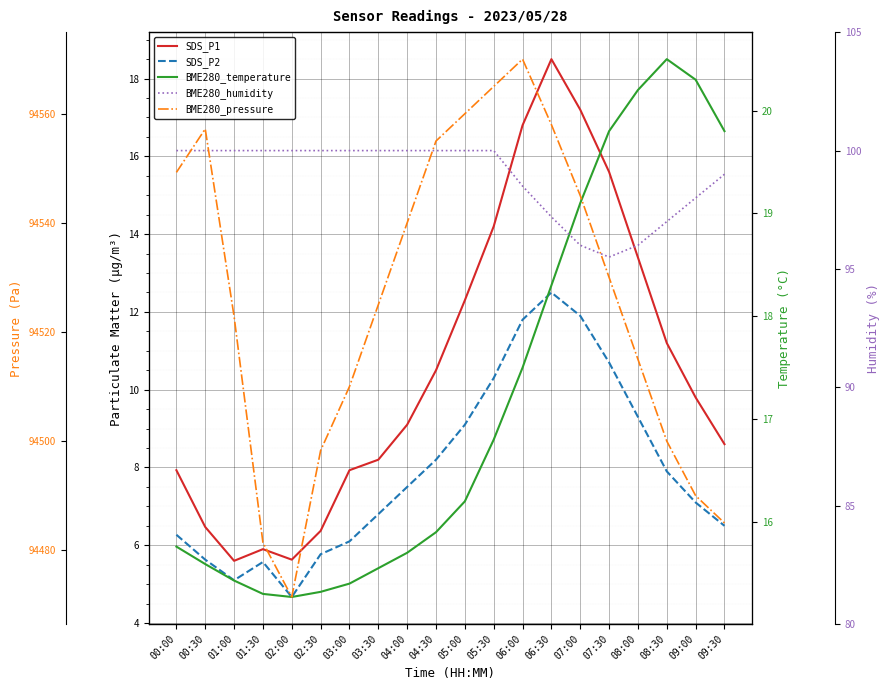

What is the difference between the maximum and second lowest values in the BME280_pressure series?

88.6